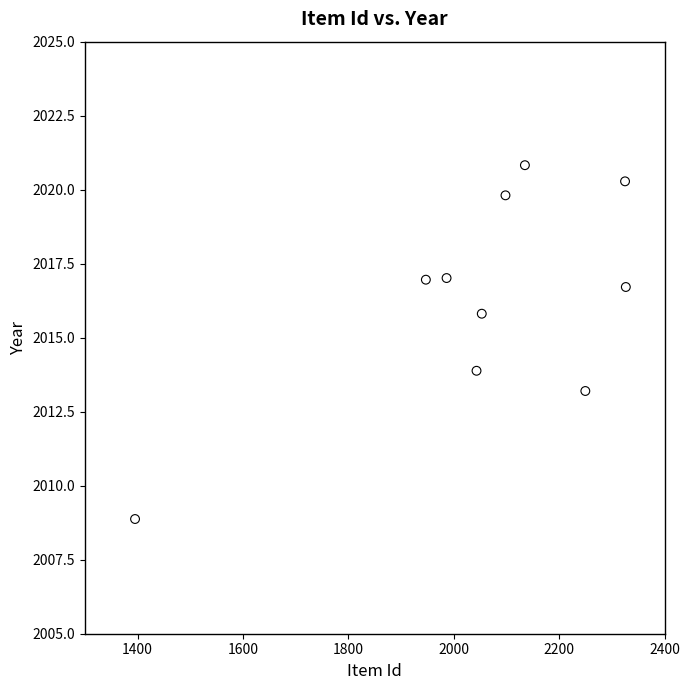

What is the range of Y values (max minus min)?

12.0